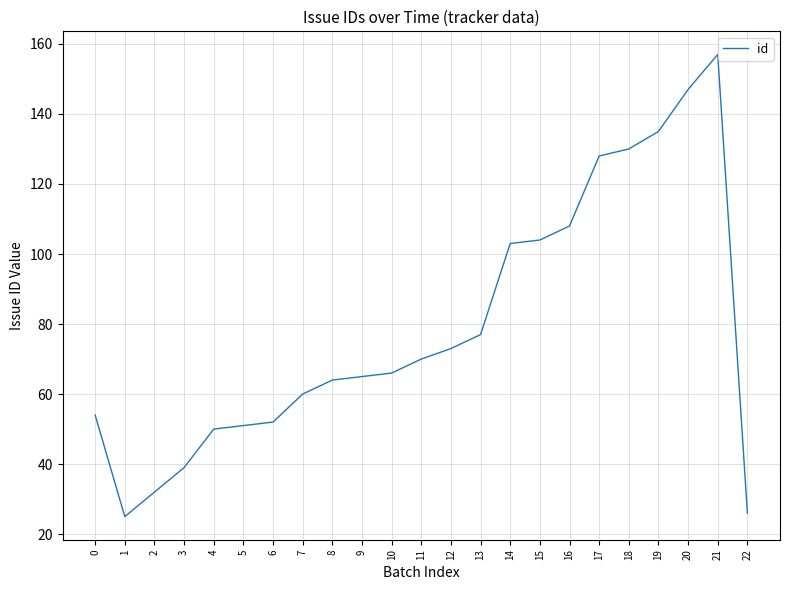

Where is the data nearest to the value 91?

14